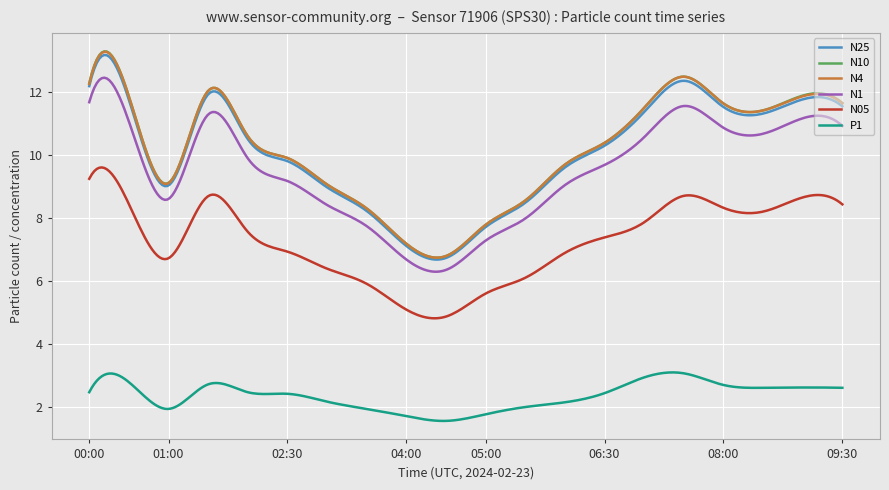

What is the maximum value for N25?

13.2